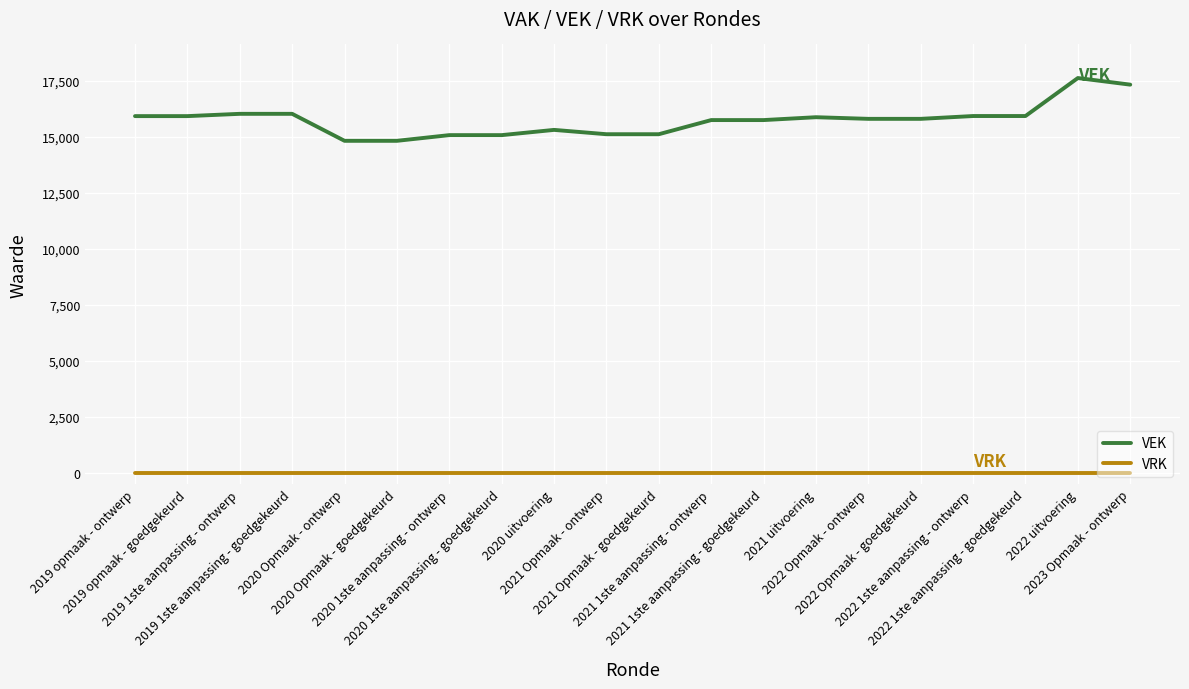

What position from the right is 2020 uitvoering?

12